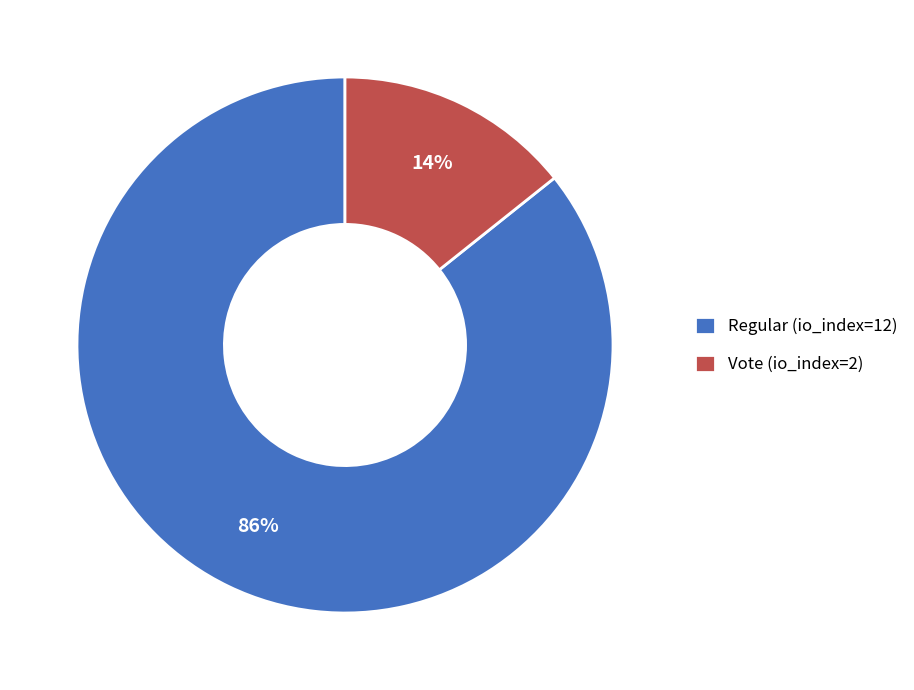

Combined, do Regular (io_index=12) and Vote (io_index=2) account for over 50%?

Yes